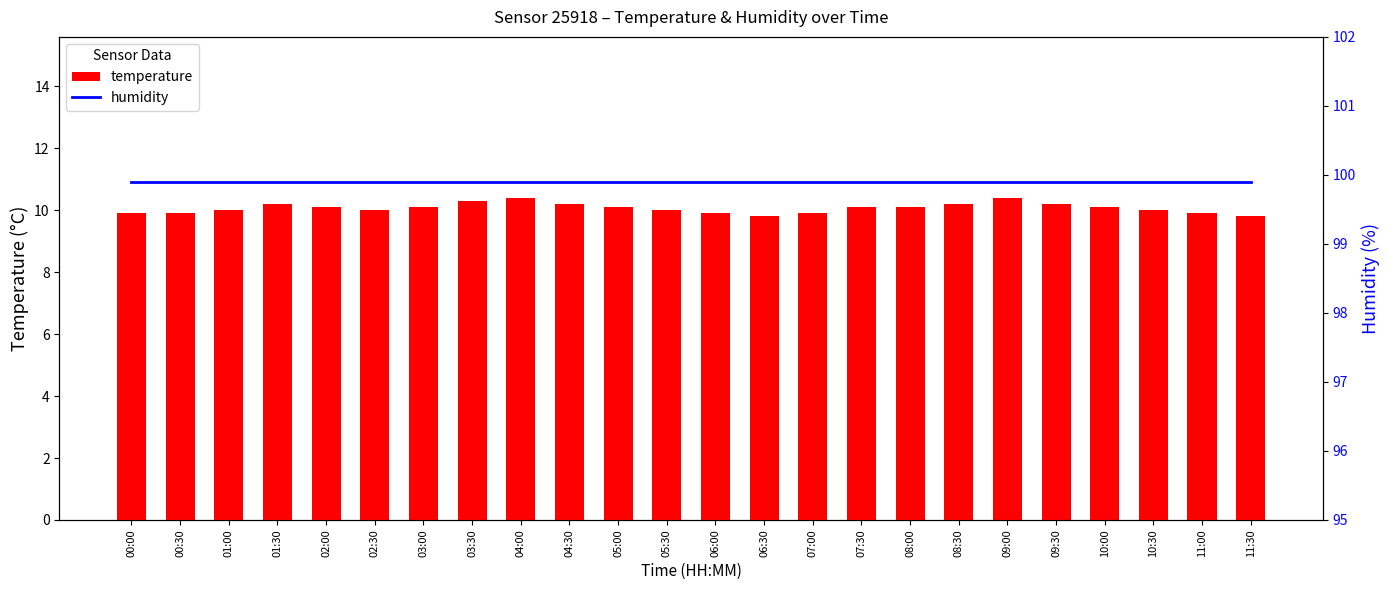

Which series has the largest total across all categories?

humidity